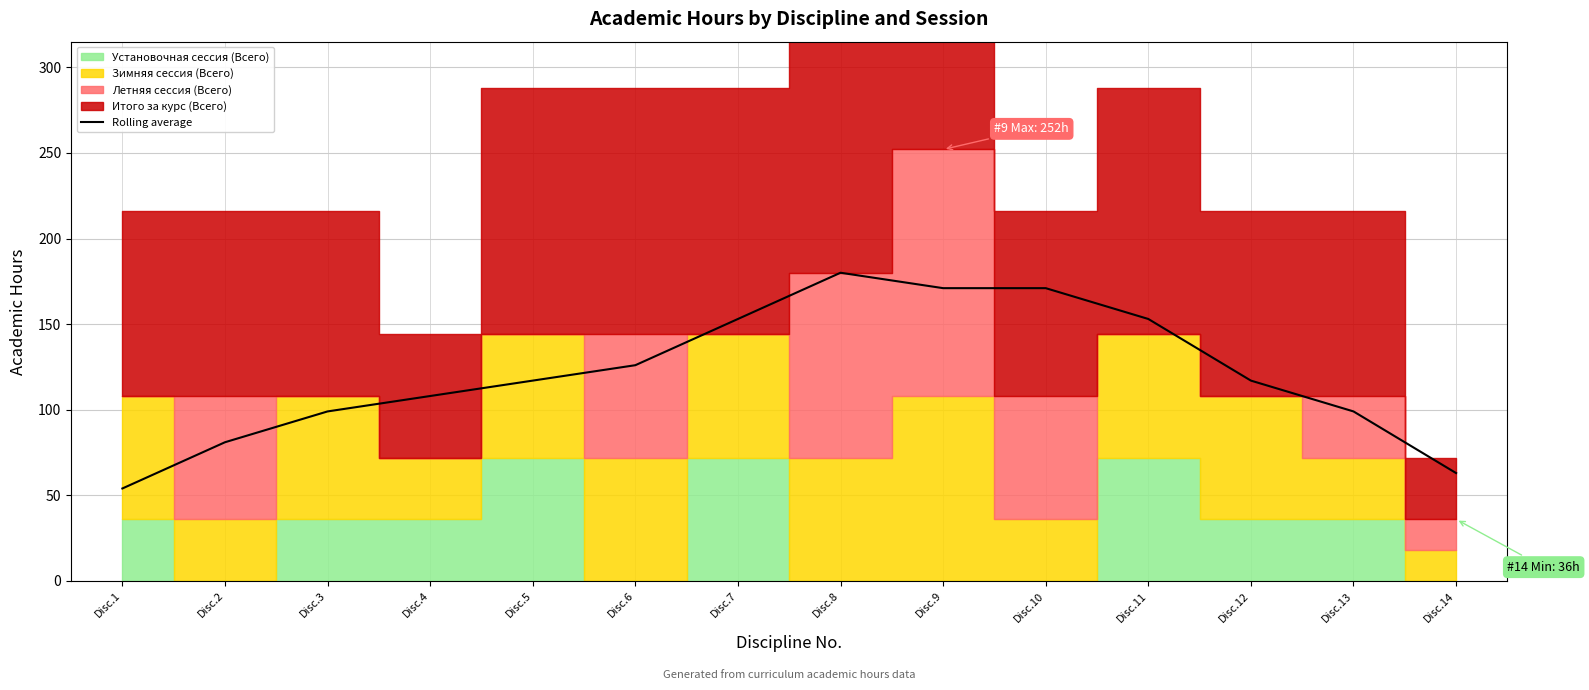

How many lines are shown in the chart?

1